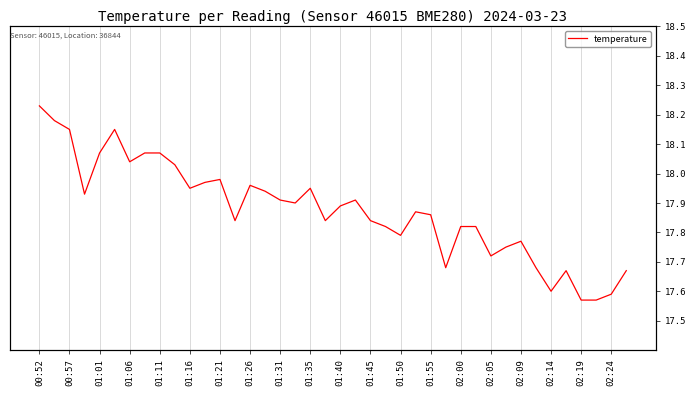

What position from the right is 25?

15